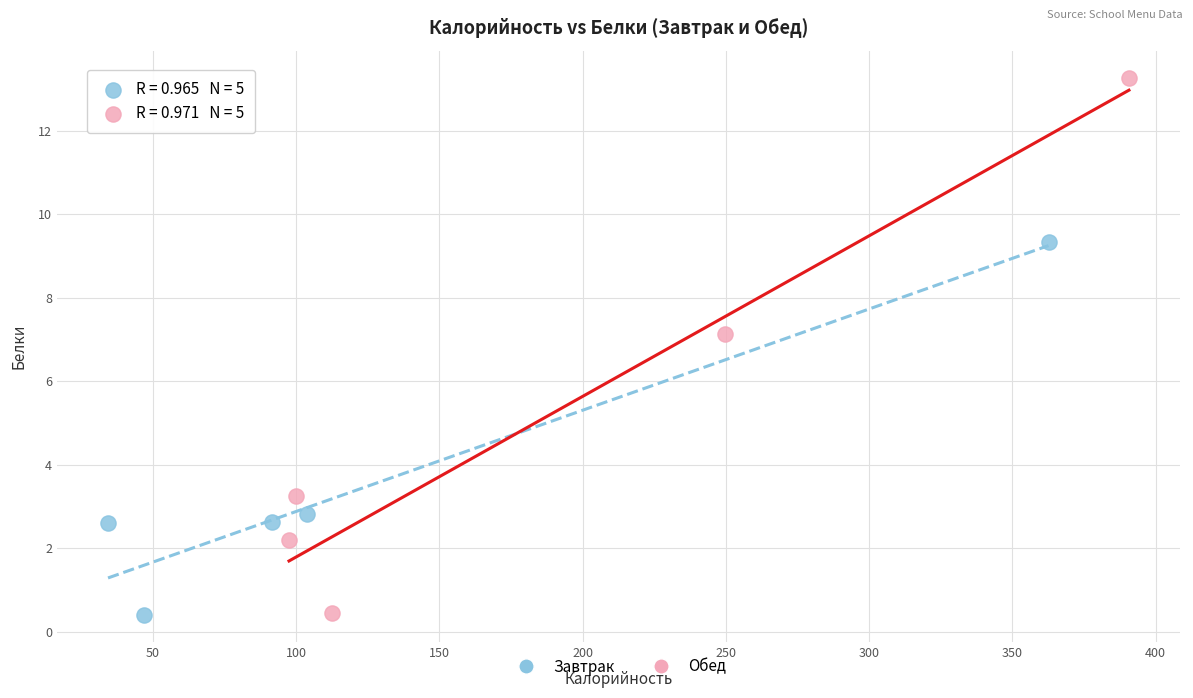

Which series has the widest spread of Y values?

Обед